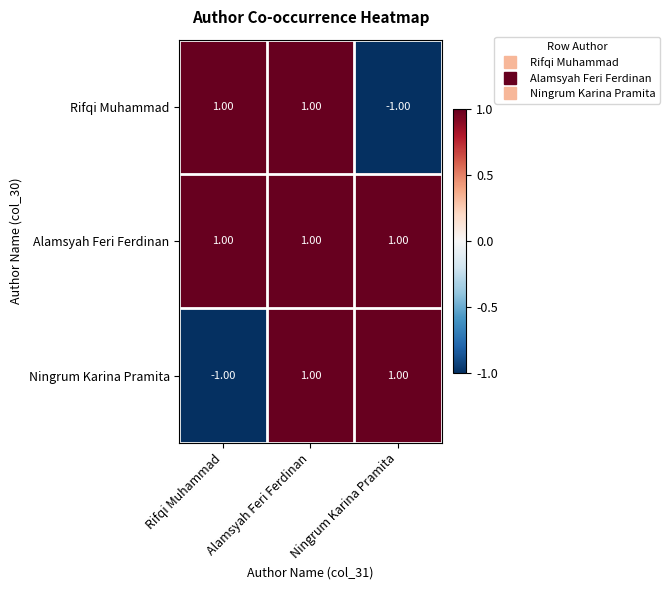

What is the sum of all Alamsyah Feri Ferdinan values?

3